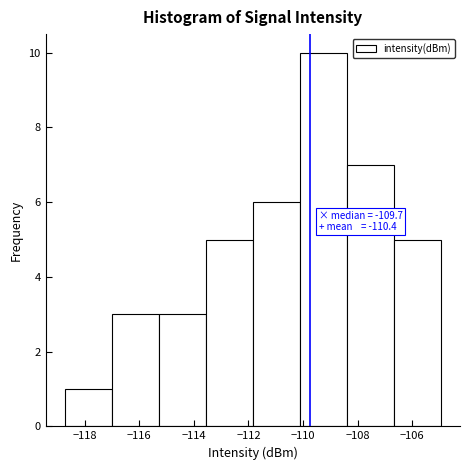

Which range on the x-axis has the tallest bar?

-110.2 to -108.4